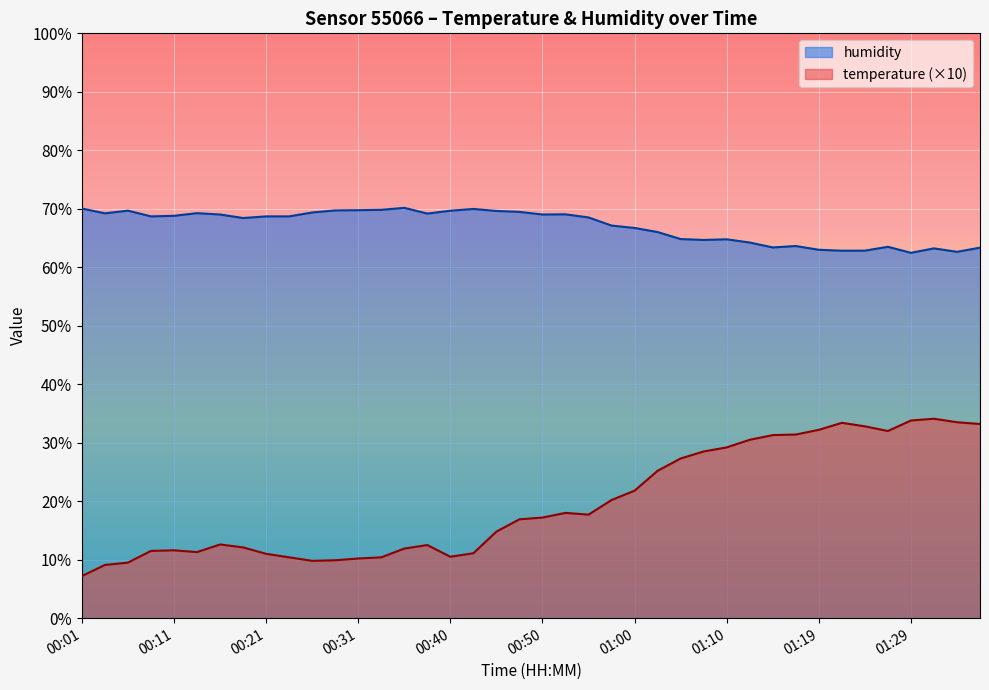

What is the minimum value for humidity?

62.5